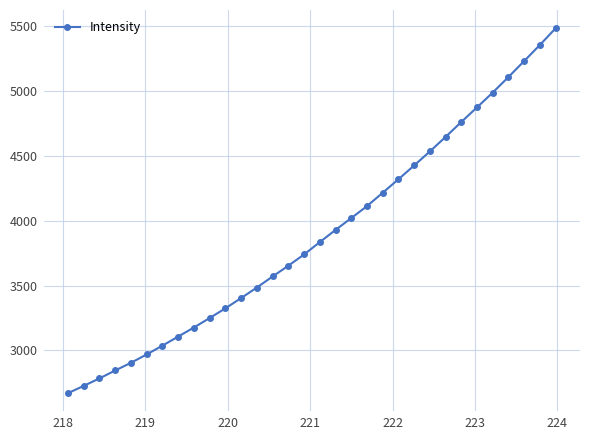

Reading left to right, list all the values displayed in this chart.

2670.8	2727.2	2784.8	2845.9	2905.3	2969.5	3037.5	3107.2	3177.2	3250.4	3325.0	3404.2	3485.5	3570.6	3653.6	3740.4	3835.4	3929.5	4020.6	4113.2	4216.3	4320.2	4426.4	4534.6	4646.7	4761.7	4874.6	4988.6	5108.4	5231.5	5355.6	5484.2